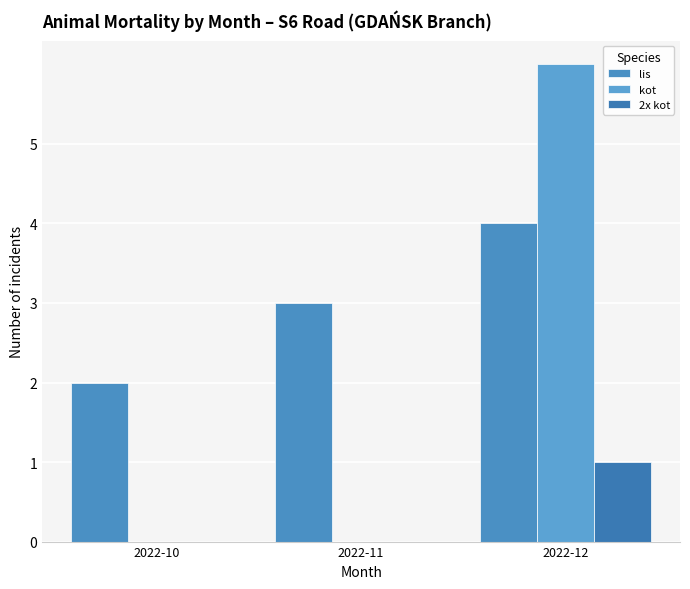

What is the approximate value of 2x kot at 2022-12?

1